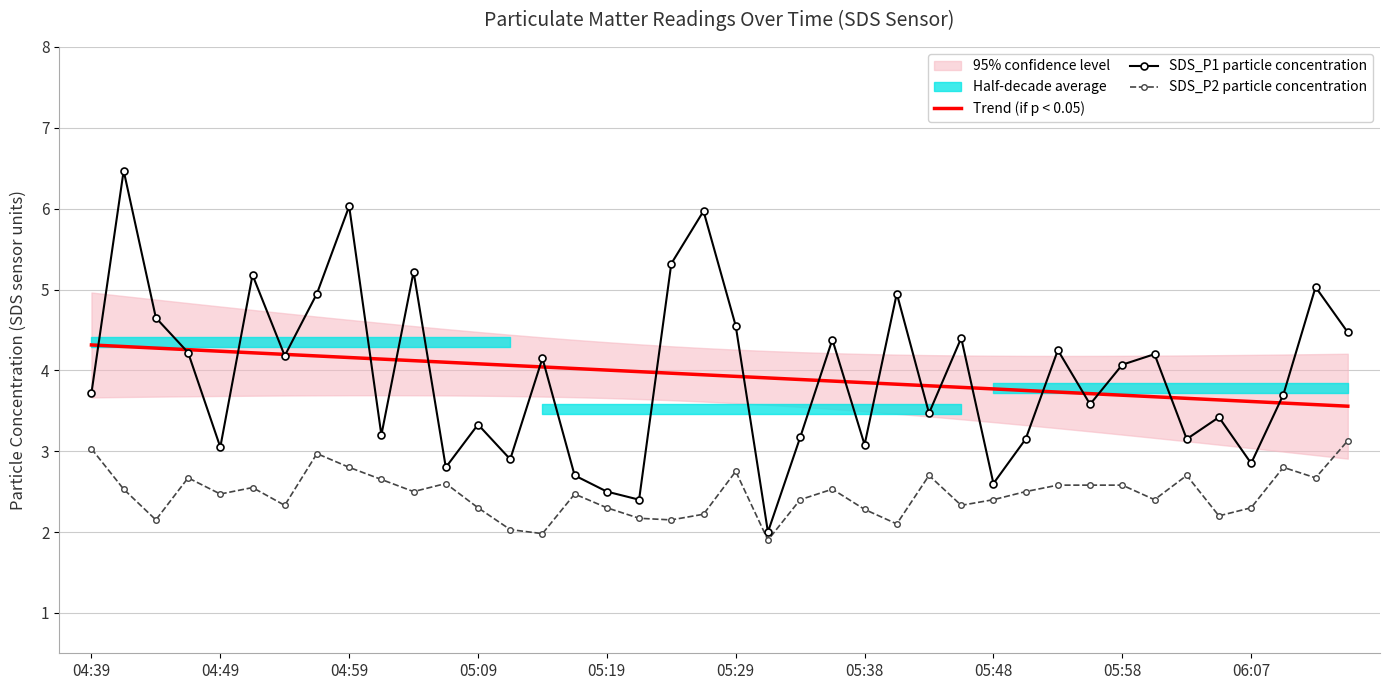

What is the sum of all SDS_P1 particle concentration values?

157.4